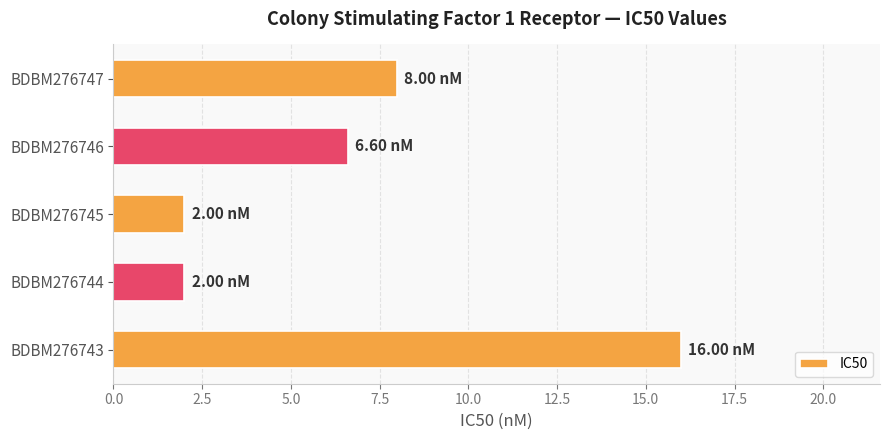

What is the ratio of the value at BDBM276743 to the value at BDBM276747?

2.0